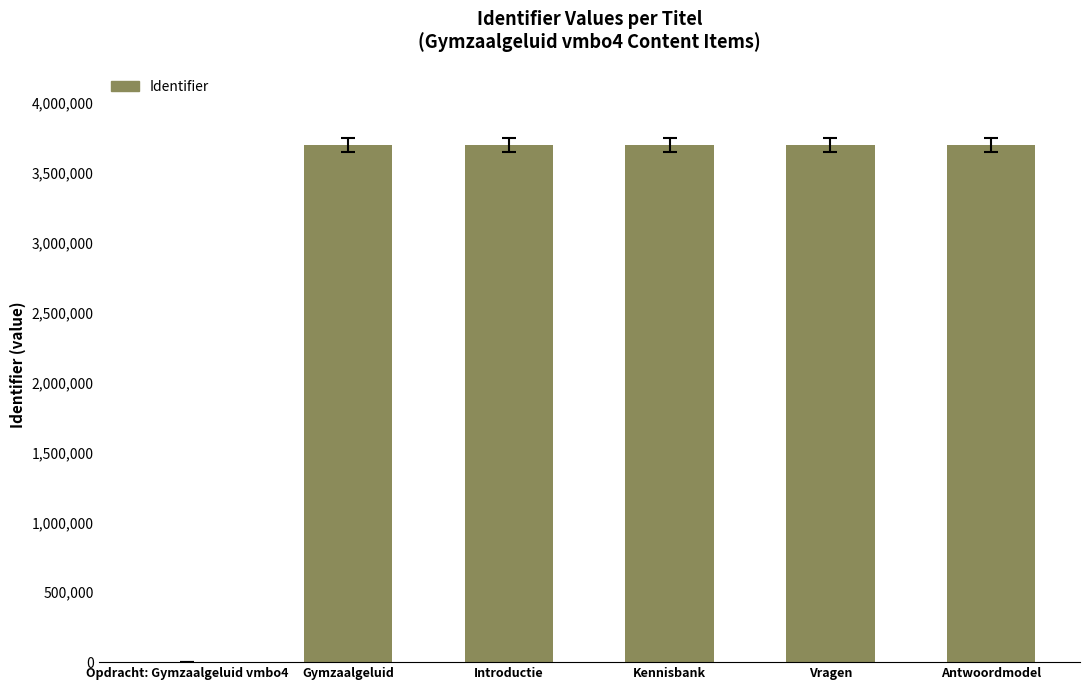

What is the average value?

3081014